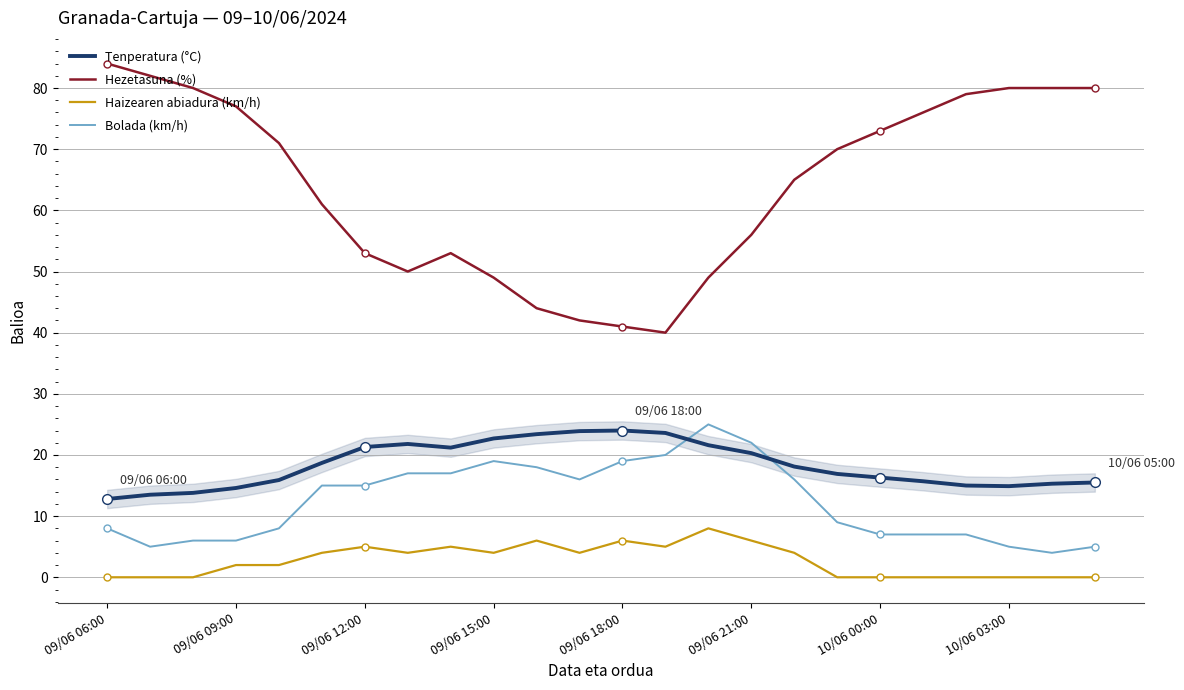

The Bolada (km/h) series shows 22.0 at 09/06 21:00. True or false?

True